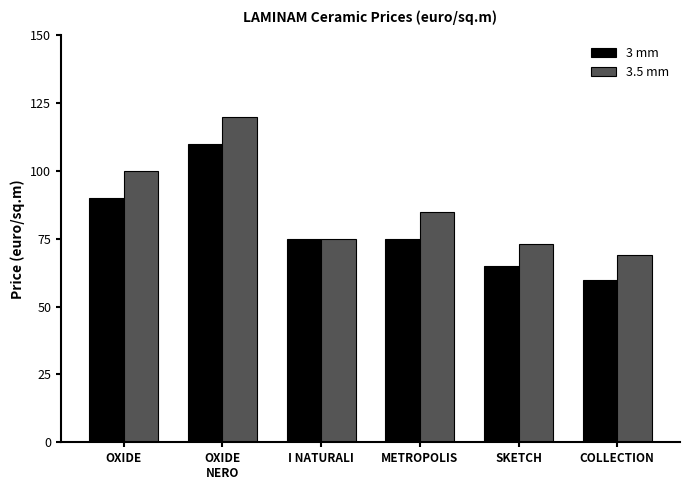

Rank the series at OXIDE
NERO from highest to lowest value.

3.5 mm, 3 mm